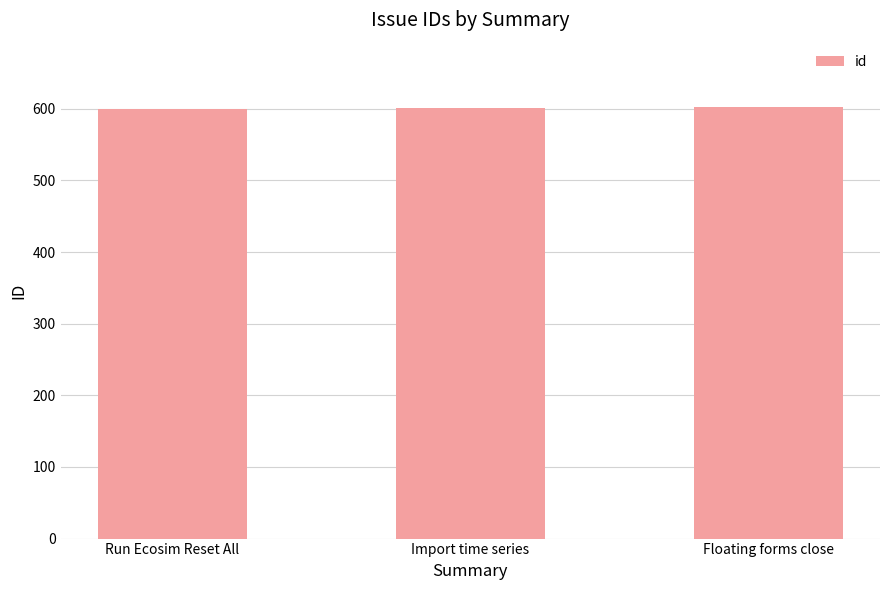

True or false: the data shows 975 at Floating forms close.

False